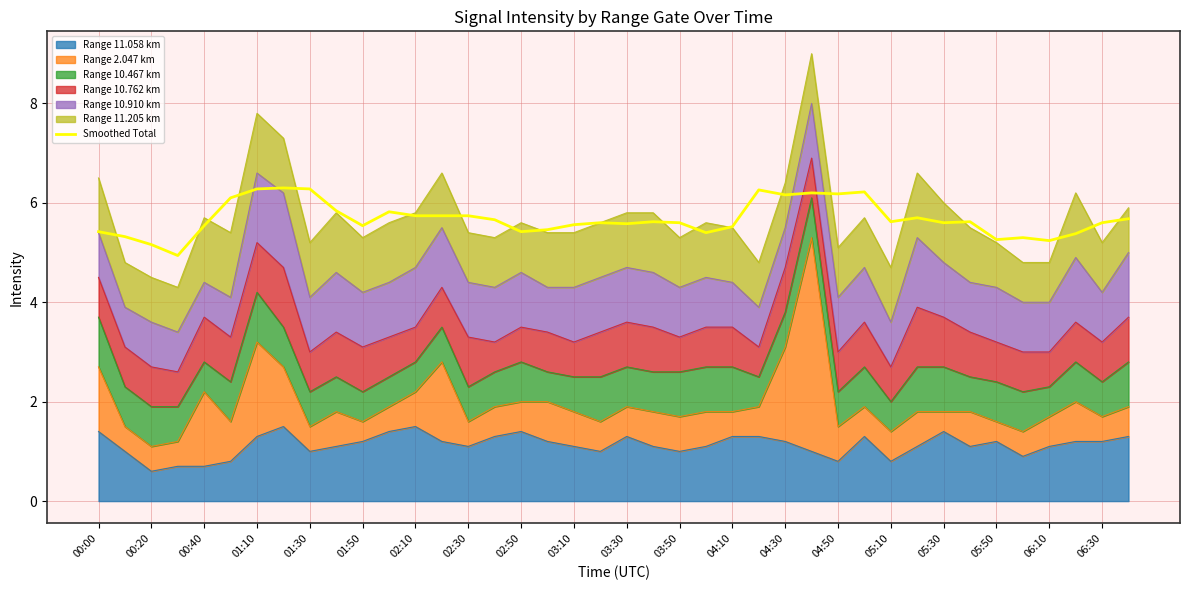

What is the minimum value shown in the chart?

4.9